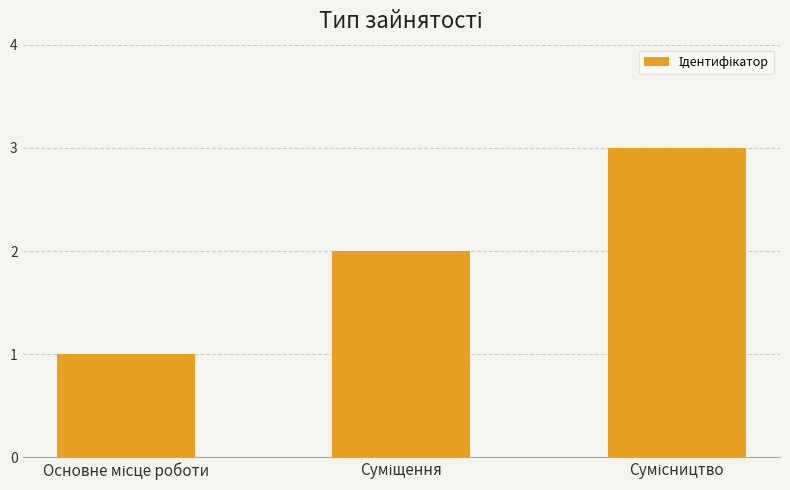

What is the maximum value shown in the chart?

3